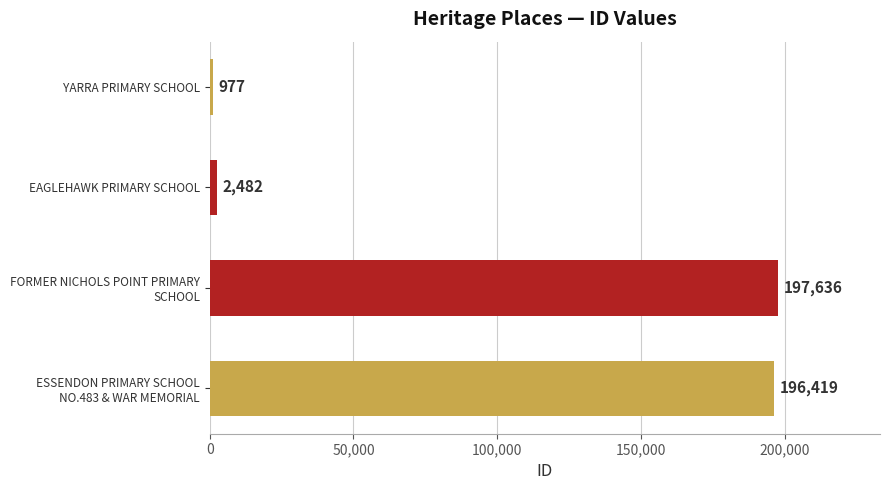

What is the value of the 3rd bar from the top?

197636